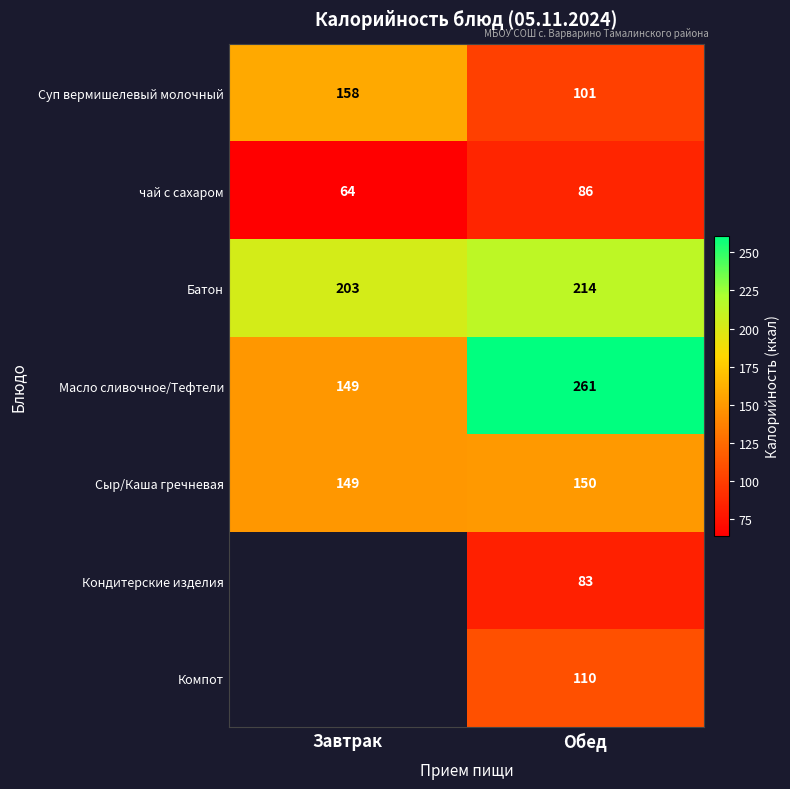

How many Суп вермишелевый молочный values are between 101 and 158?

2